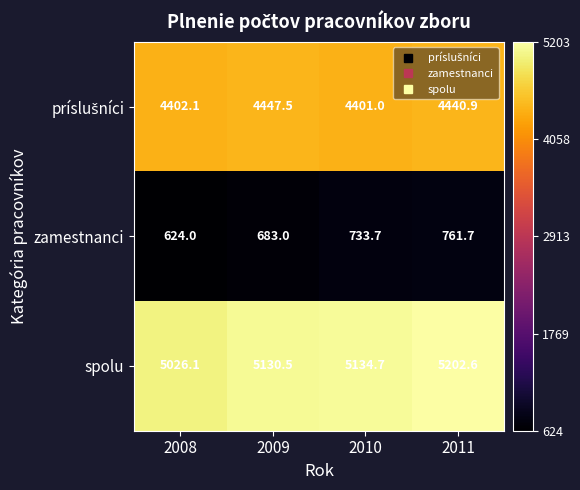

Where is zamestnanci nearest to the value 692?

2009